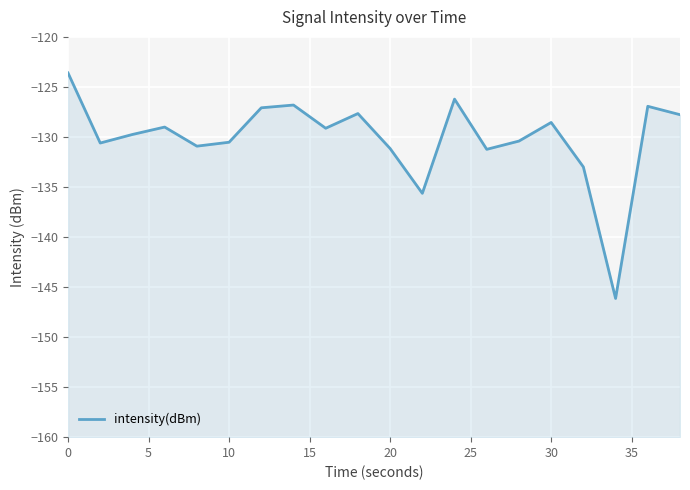

What is the value of the 16th point from the left?

-129.0